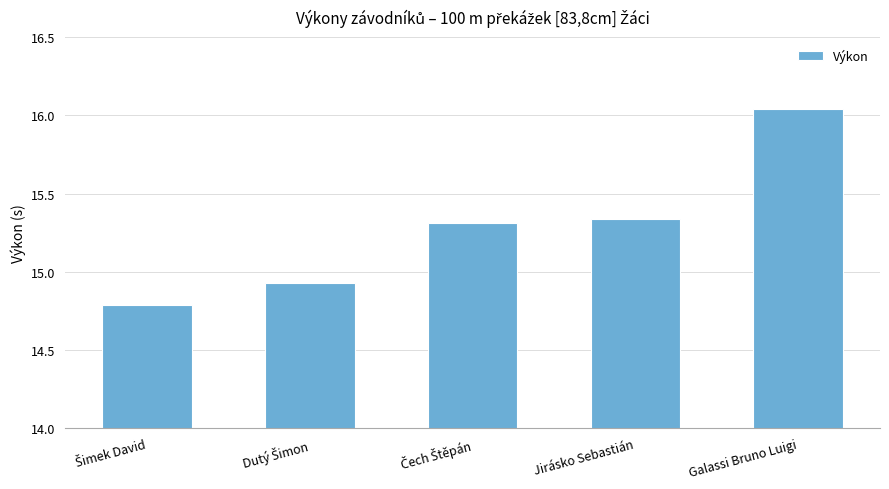

Count the number of data series in this chart.

1